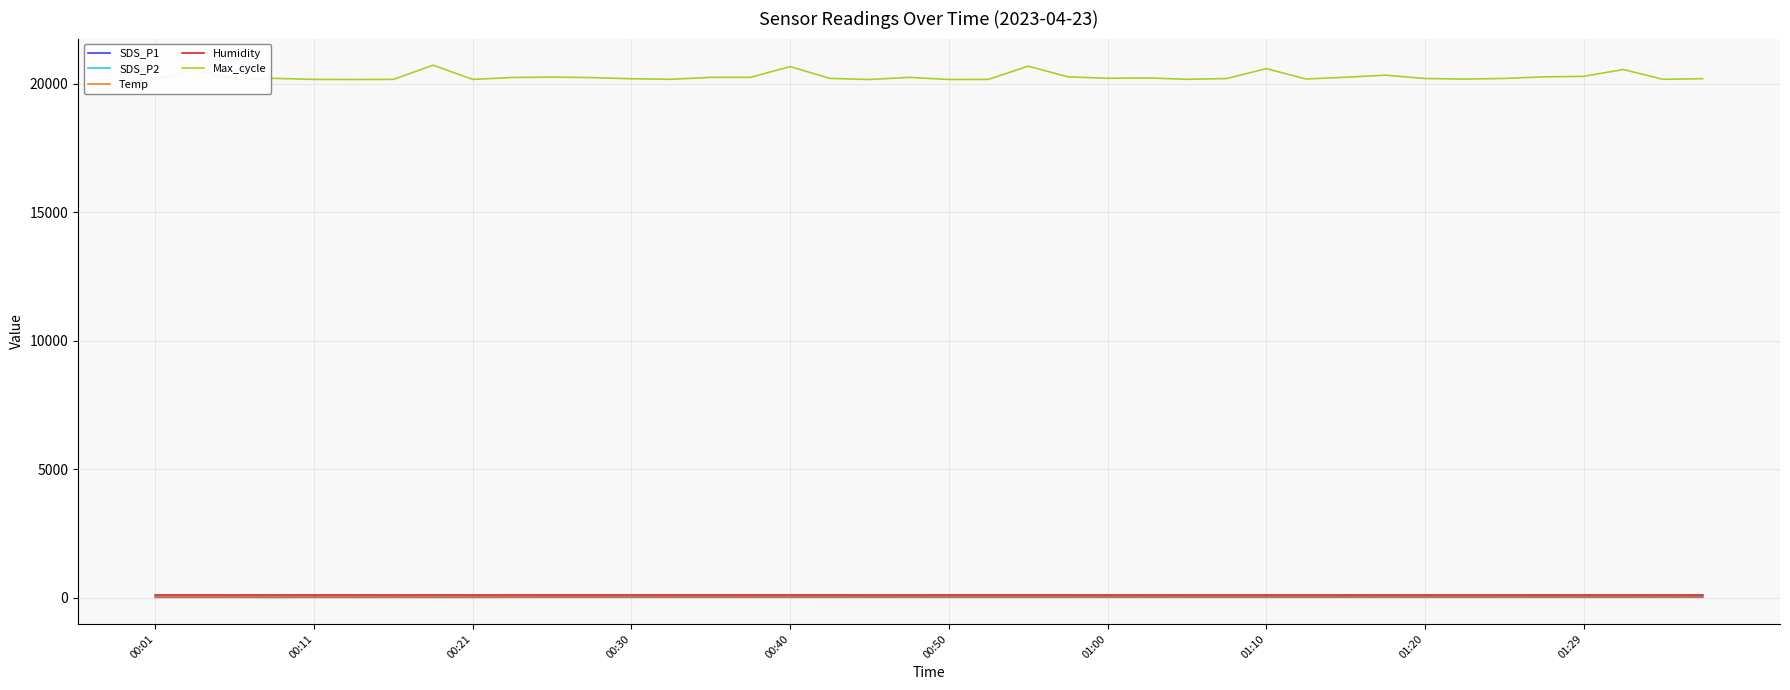

Rank the series by their maximum value, from lowest to highest.

Temp, SDS_P2, SDS_P1, Humidity, Max_cycle